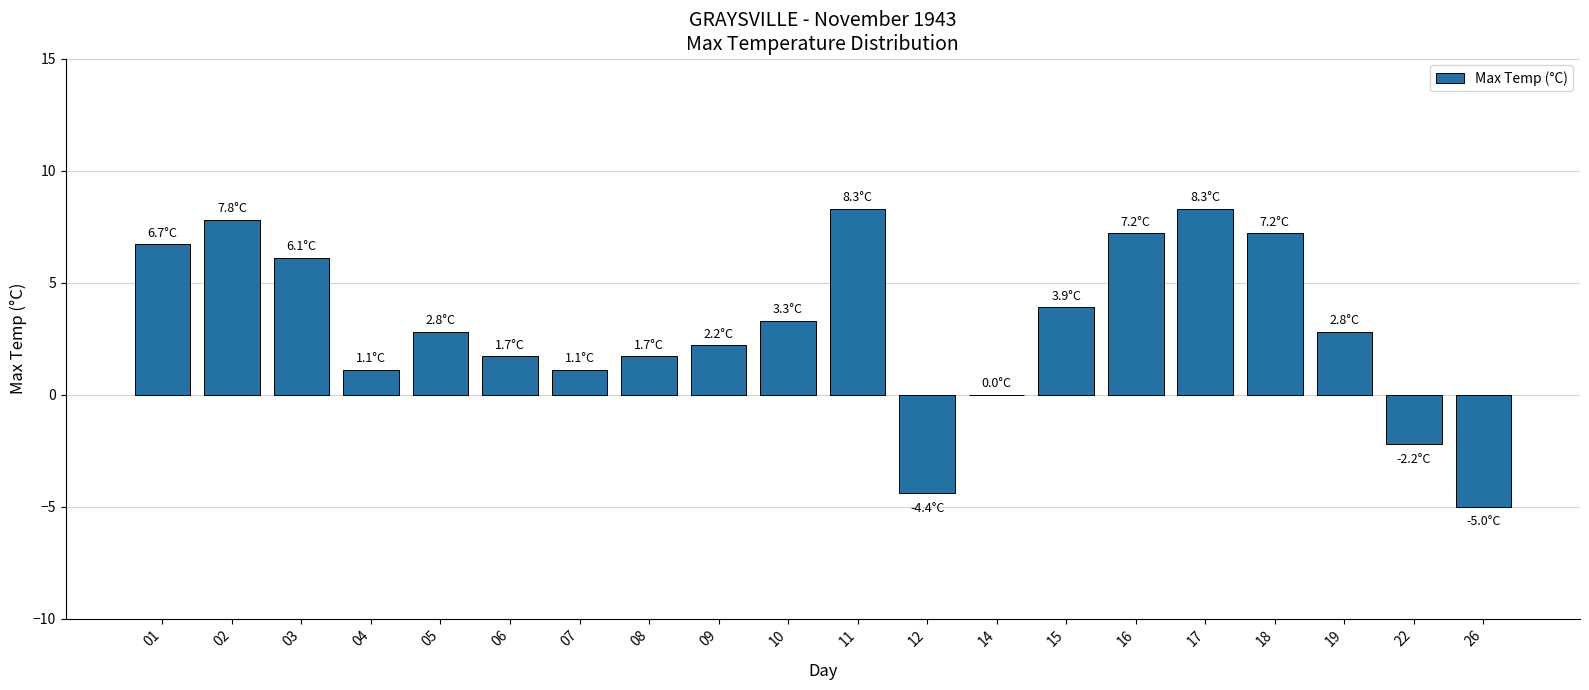

What is the greatest value displayed?

8.3